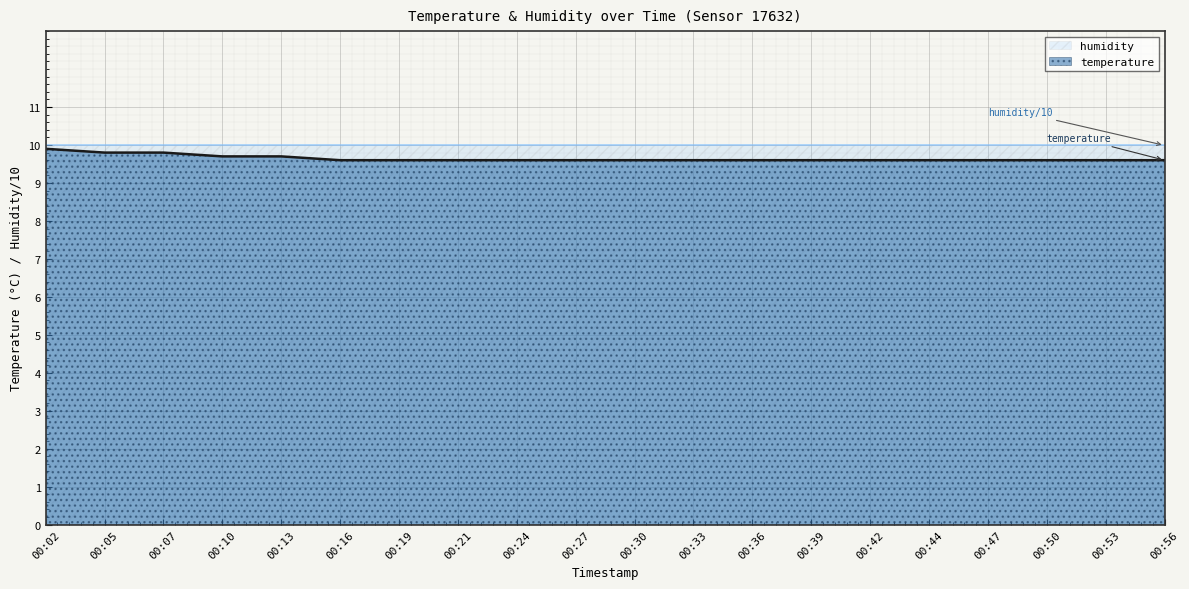

What is the difference between the maximum and minimum values?

0.3